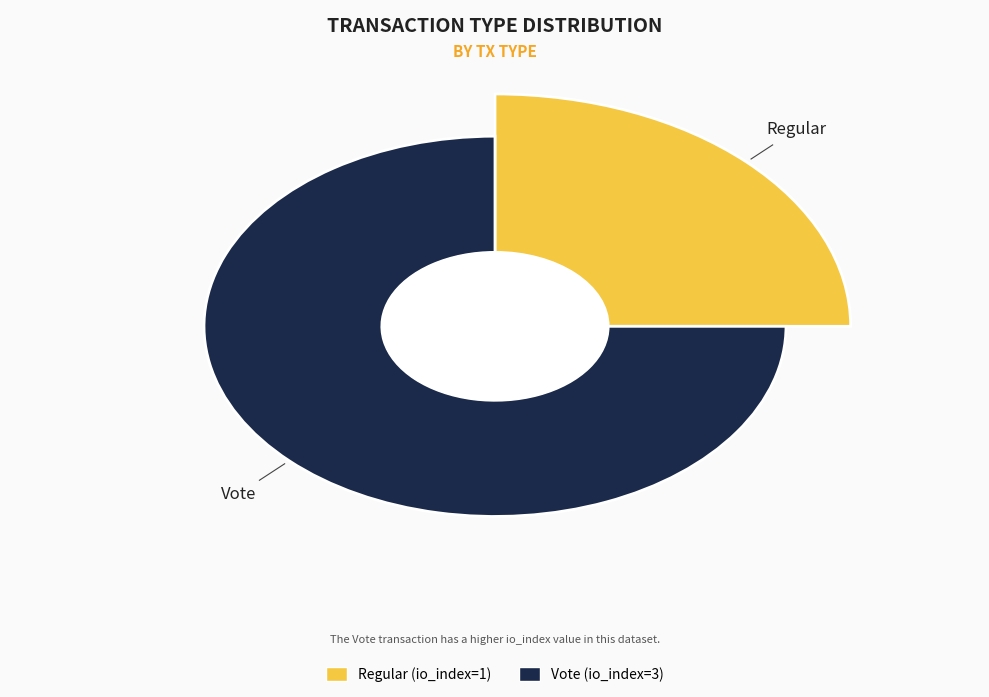

Which slice represents more than half of the pie?

Vote